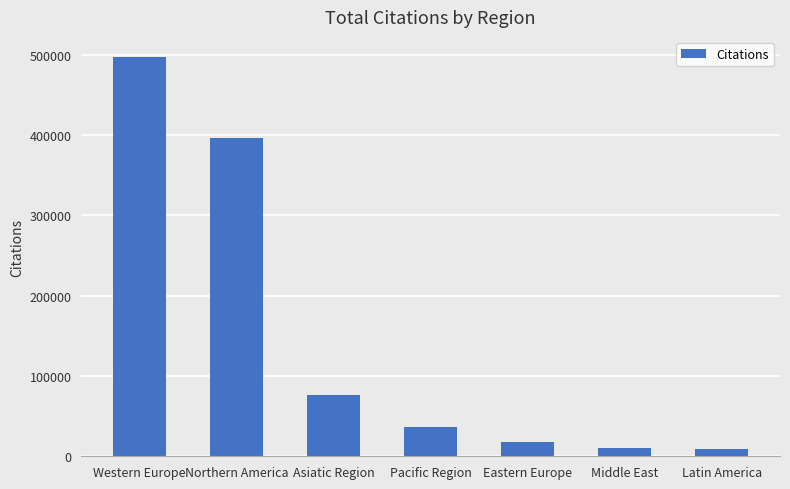

The chart shows a value of 396664 at Northern America. True or false?

True